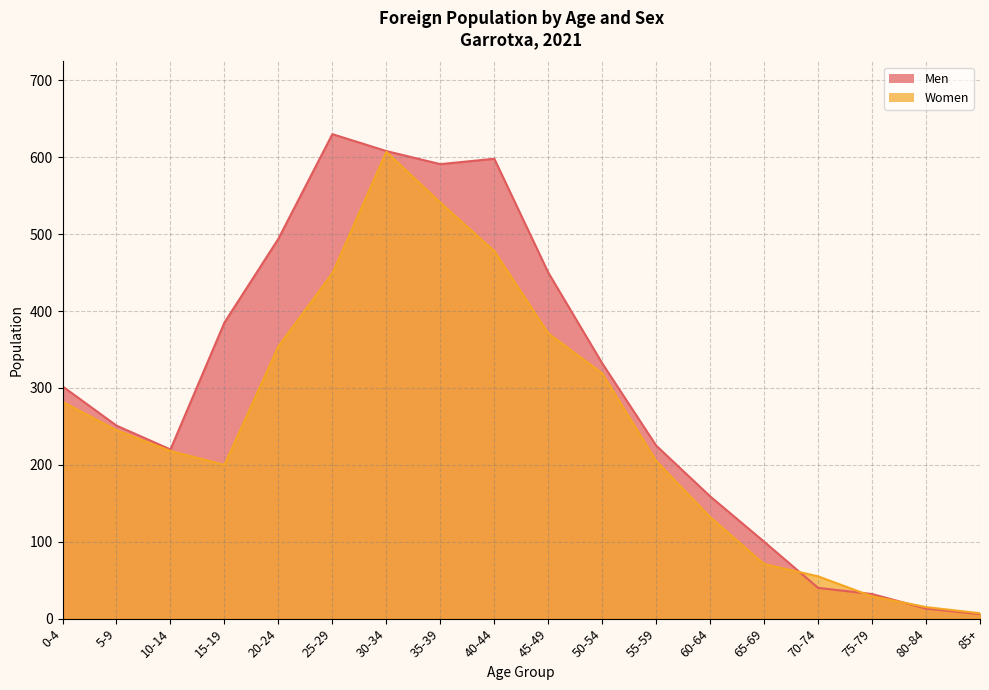

Which series has the largest total across all categories?

Men